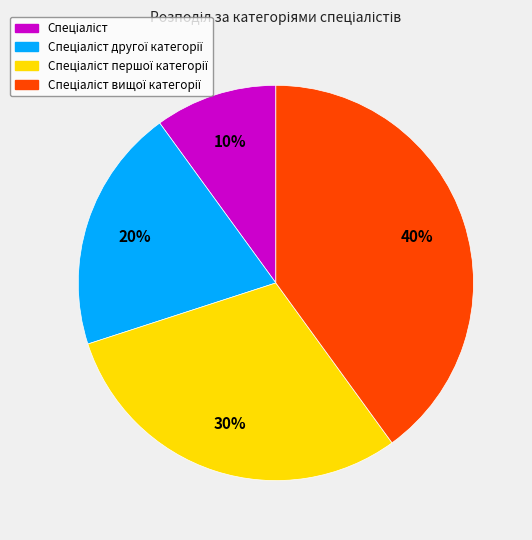

To the nearest percent, what is the difference between the largest and smallest slice percentages?

30%